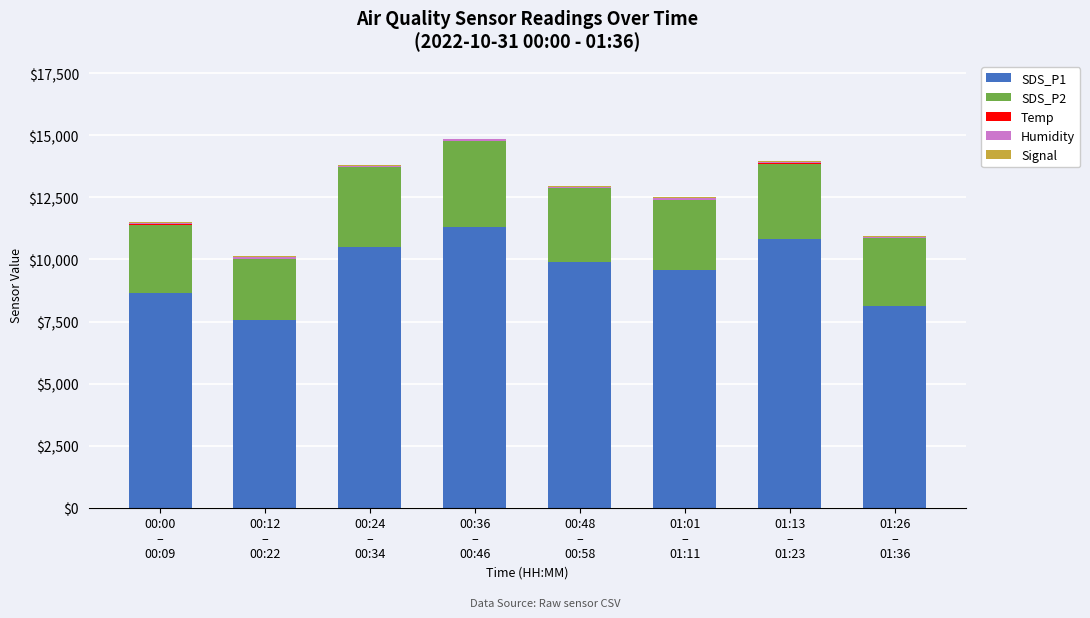

What is the highest value of the SDS_P1 series?

11309.2